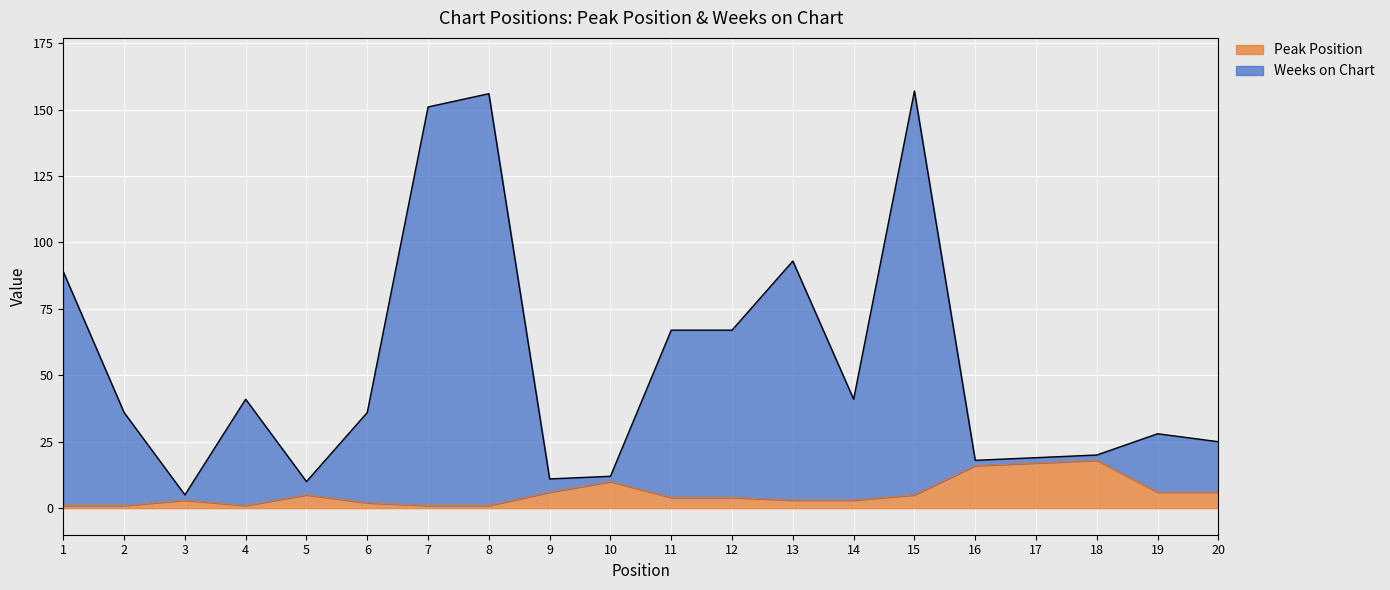

What is the difference between the maximum and second lowest values in the Weeks on Chart series?

147